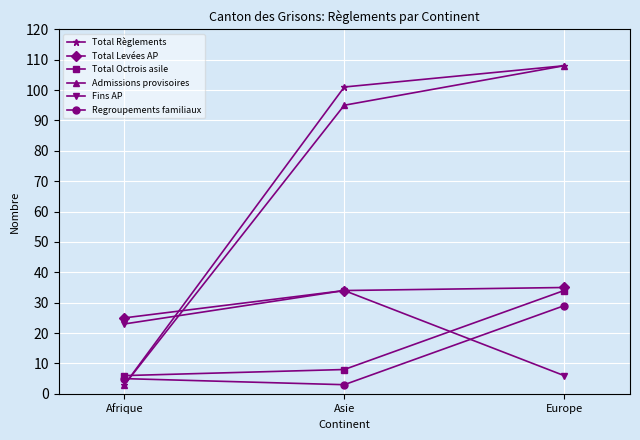

Is it true that Admissions provisoires equals 155 at Europe?

False